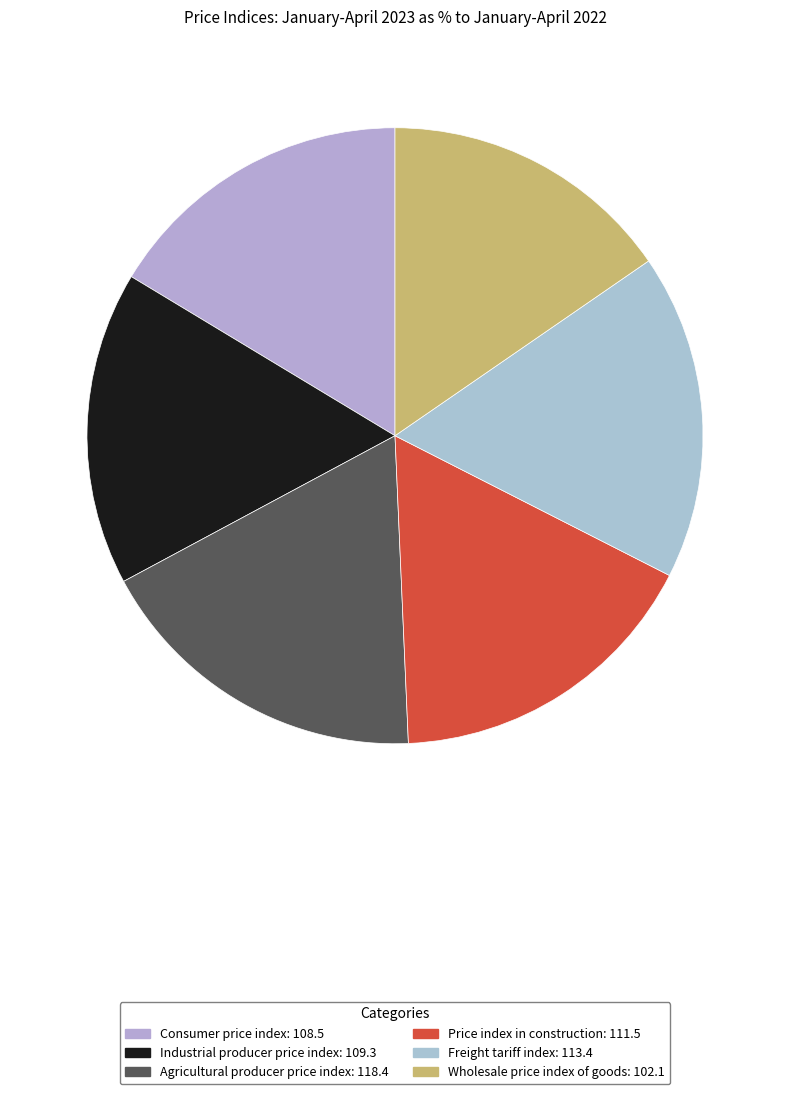

To the nearest percent, what is the difference between the Freight tariff index and Wholesale price index of goods slice percentages?

2%